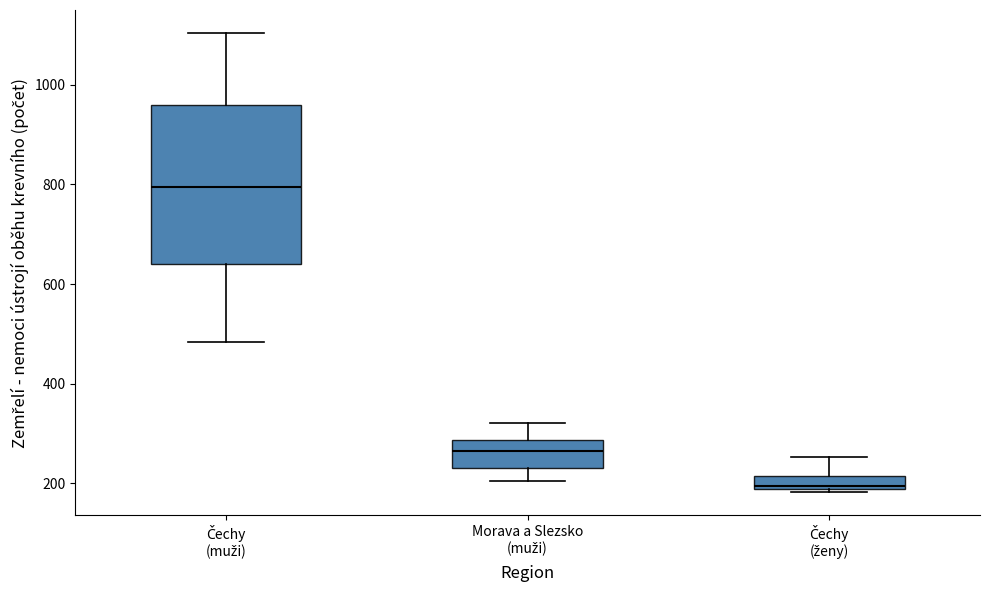

Which box's median line is the highest?

Čechy (muži)